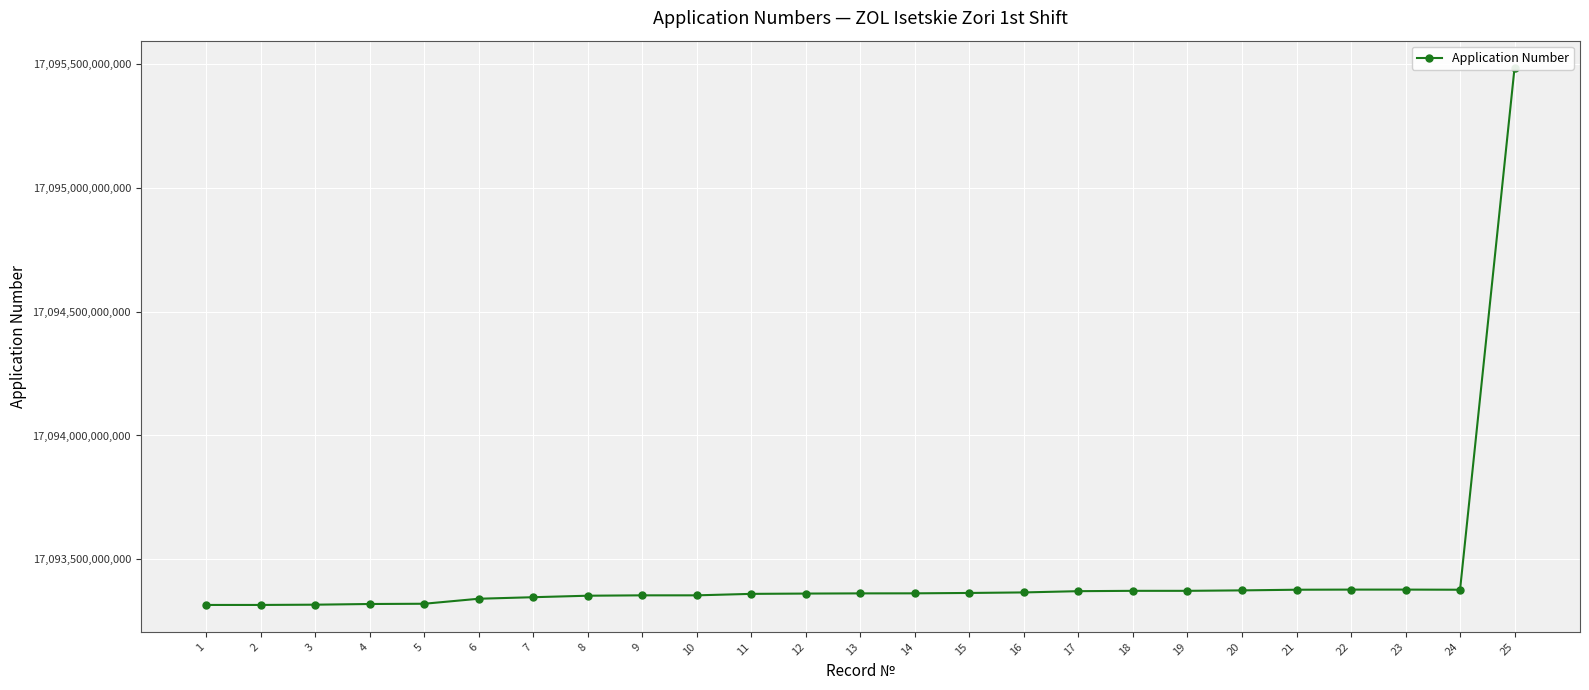

What is the difference between the second highest and minimum values?

61896880